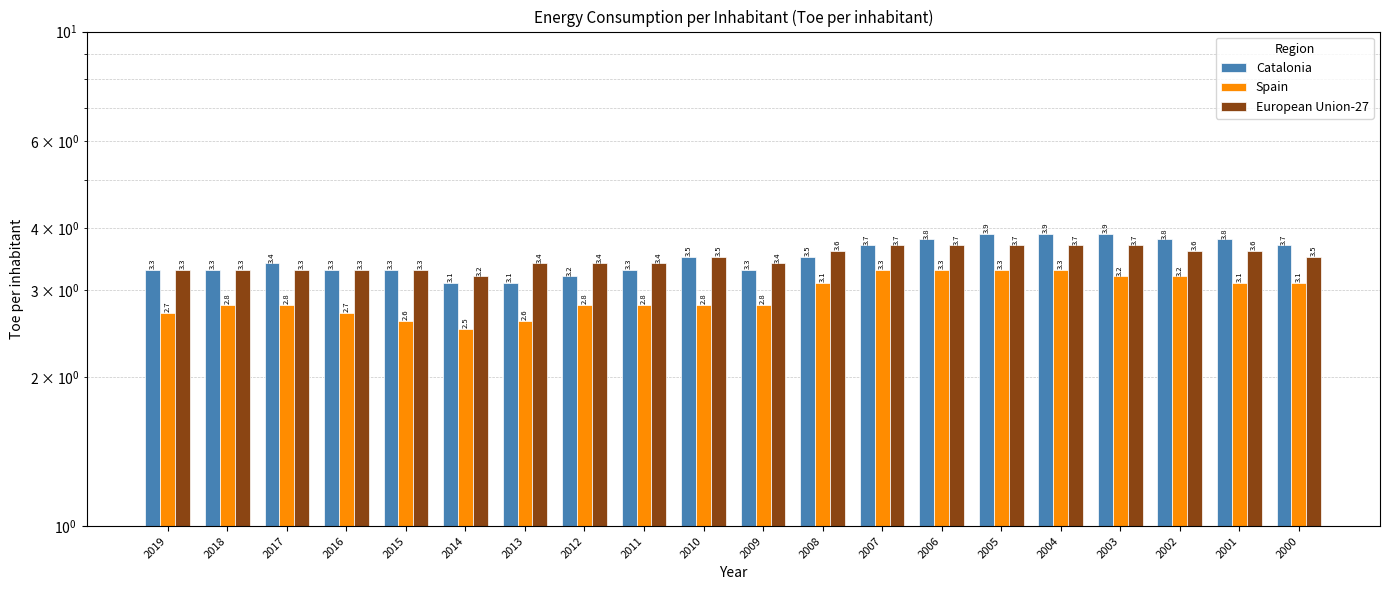

How many bars are there in each group?

3